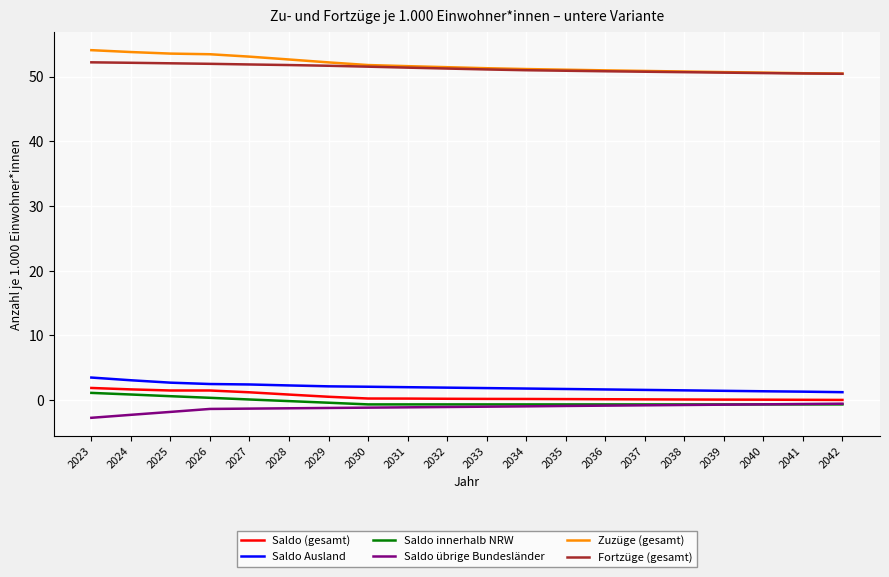

What are all the series names shown in the legend?

Saldo (gesamt), Saldo Ausland, Saldo innerhalb NRW, Saldo übrige Bundesländer, Zuzüge (gesamt), Fortzüge (gesamt)